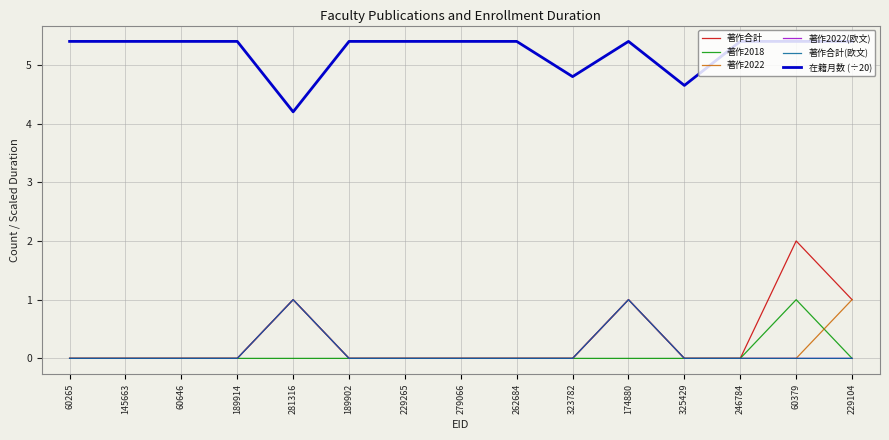

At which label does 在籍月数 (÷20) first exceed 5?

60265